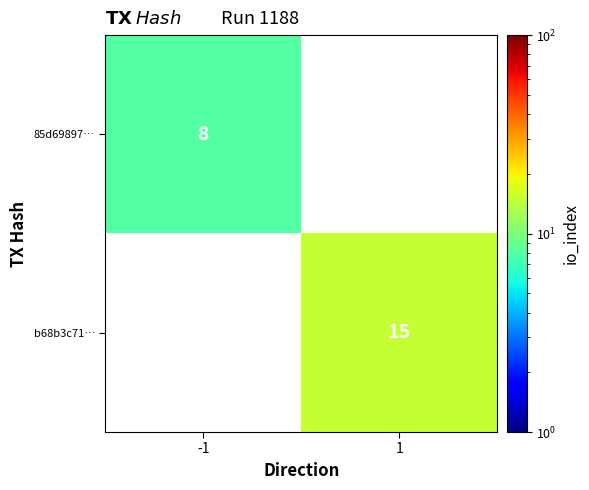

Is the value of 85d69897… at -1 greater than the value of b68b3c71… at 1?

No